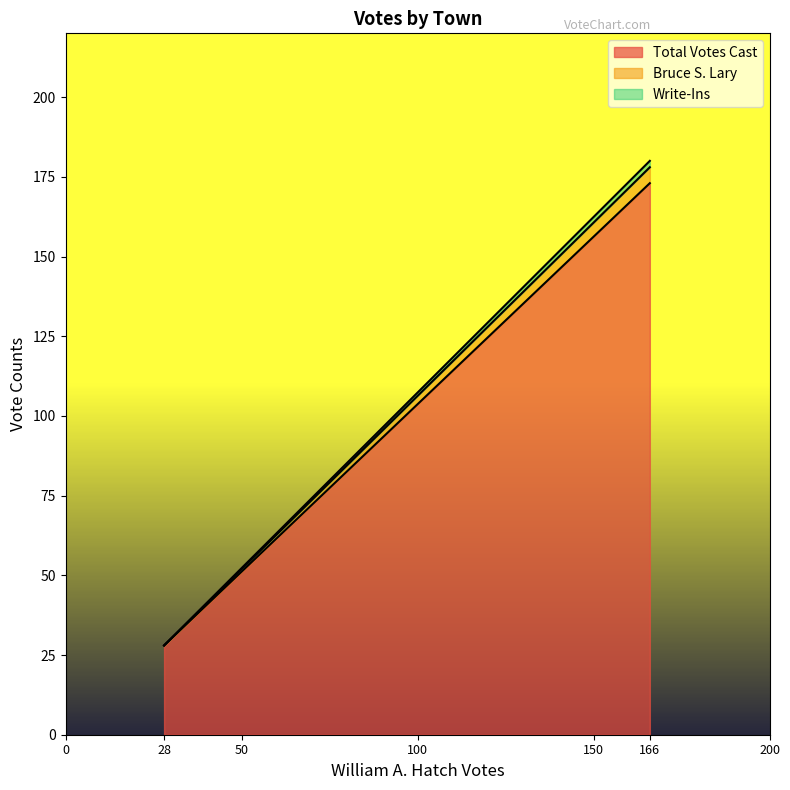

Reading right to left, extract all data points from this chart.

Total Votes Cast: Shelburne=28	Gorham=173
Bruce S. Lary: Shelburne=0	Gorham=5
Write-Ins: Shelburne=0	Gorham=2